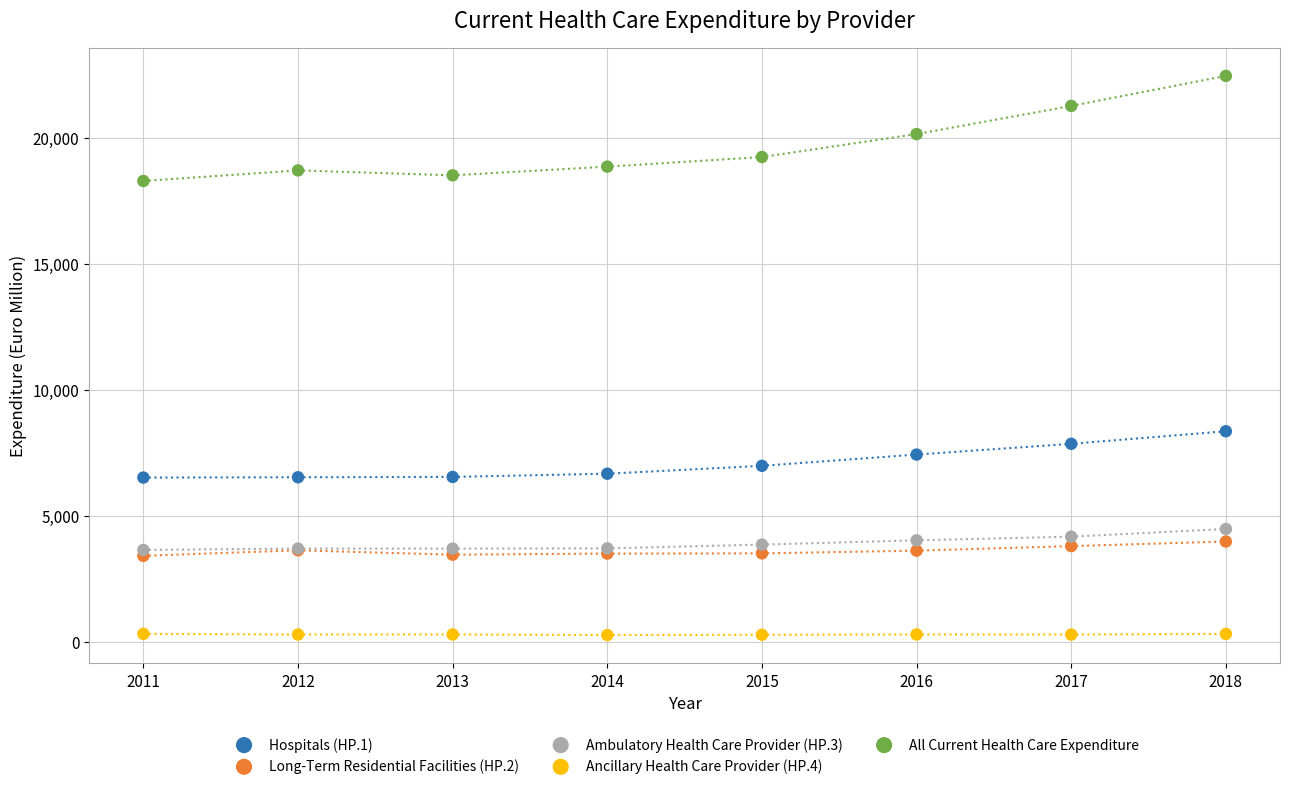

Which series reaches the minimum Y coordinate?

Ancillary Health Care Provider (HP.4)